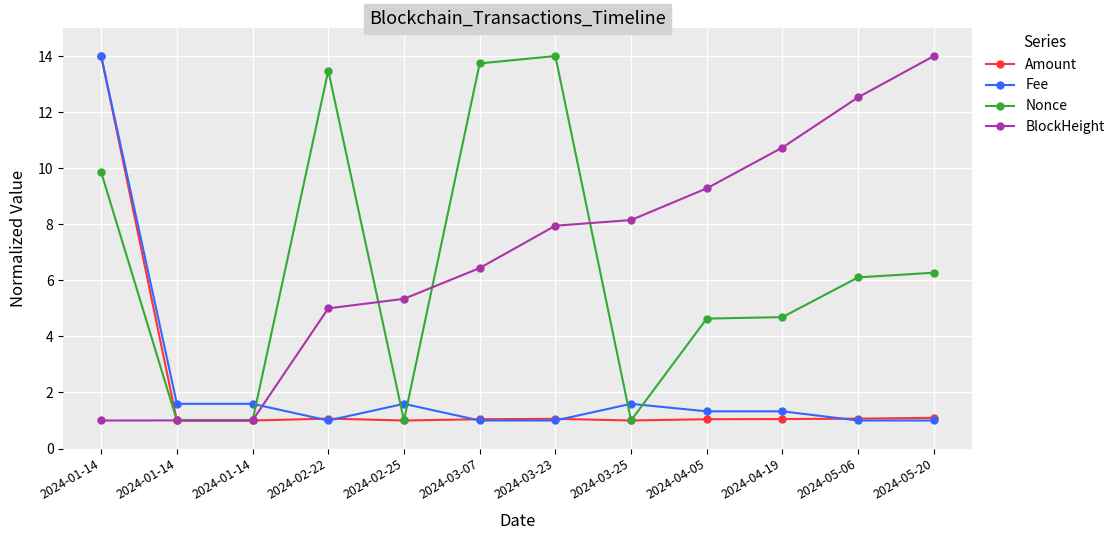

Rank the categories by Amount value from lowest to highest.

2024-01-14, 2024-01-14, 2024-02-25, 2024-03-25, 2024-03-07, 2024-04-05, 2024-04-19, 2024-03-23, 2024-05-06, 2024-02-22, 2024-05-20, 2024-01-14